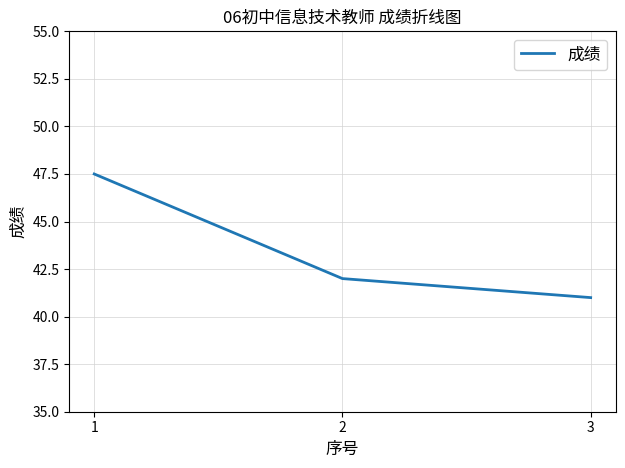

Between 2 and 1, which is larger?

1